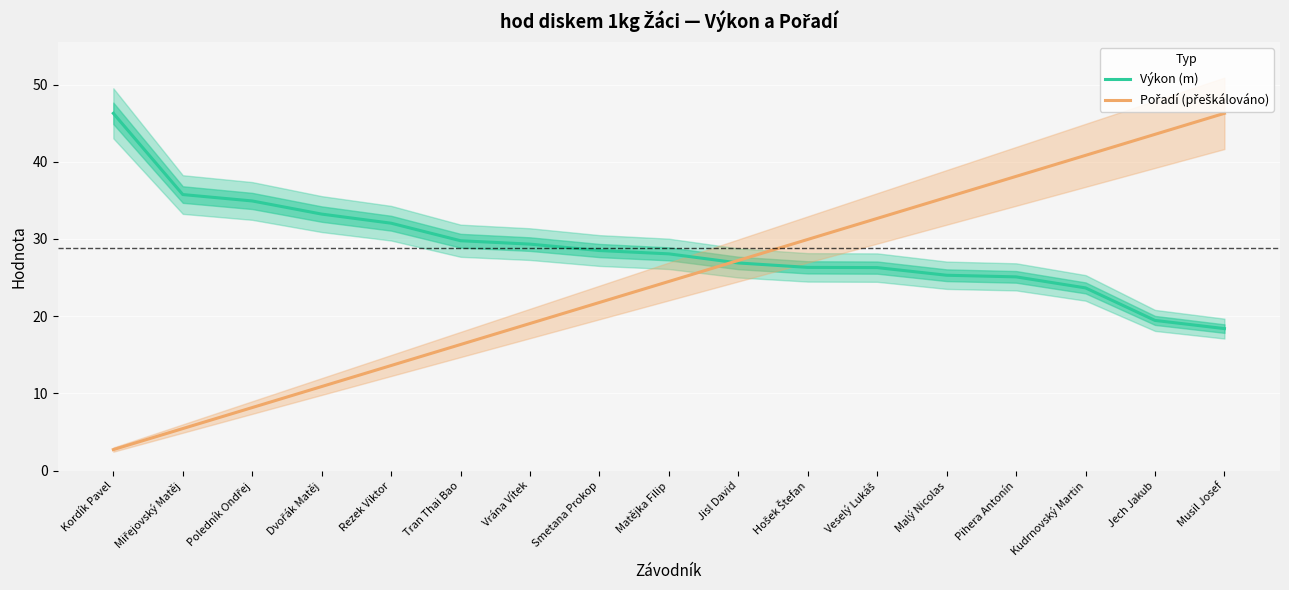

How many intersections are there between Pořadí (přeškálováno) and Výkon (m)?

1